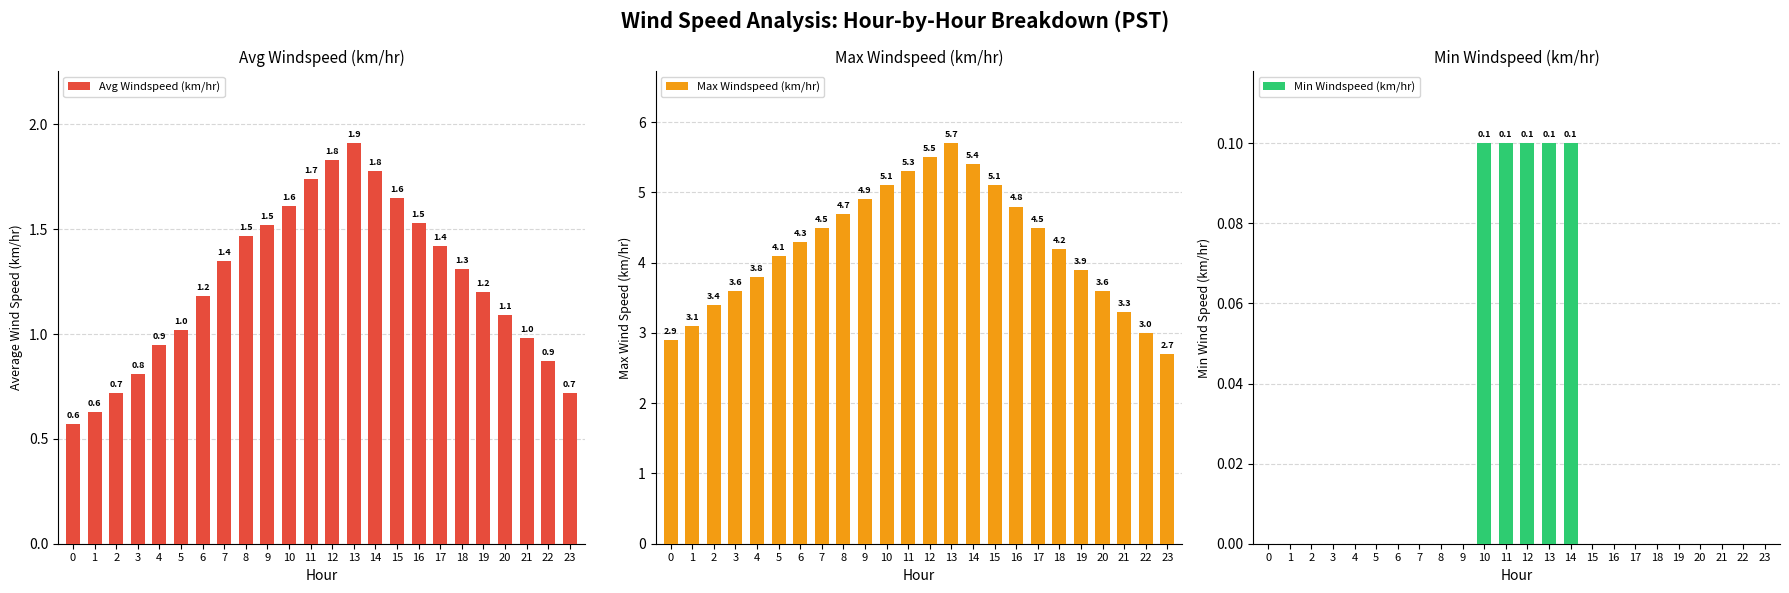

True or false: Max Windspeed (km/hr) has a value of 5.8 at 4.

False